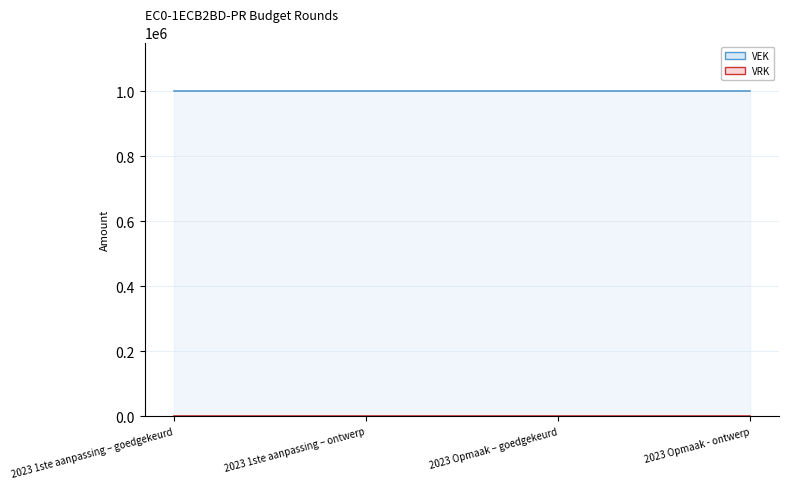

Rank the series at 2023 Opmaak - ontwerp from highest to lowest value.

VEK, VRK